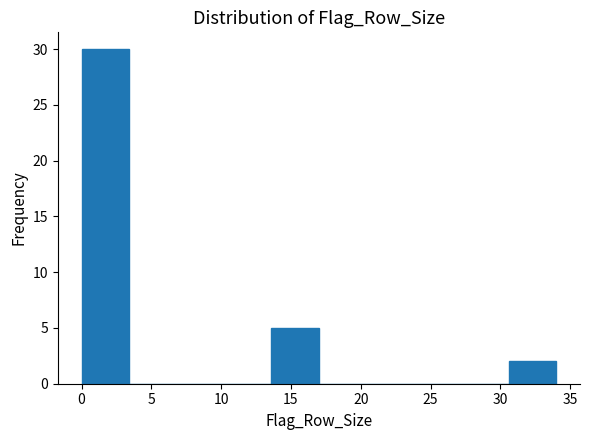

Over which range of the x-axis is the bar tallest?

0.0 to 3.4